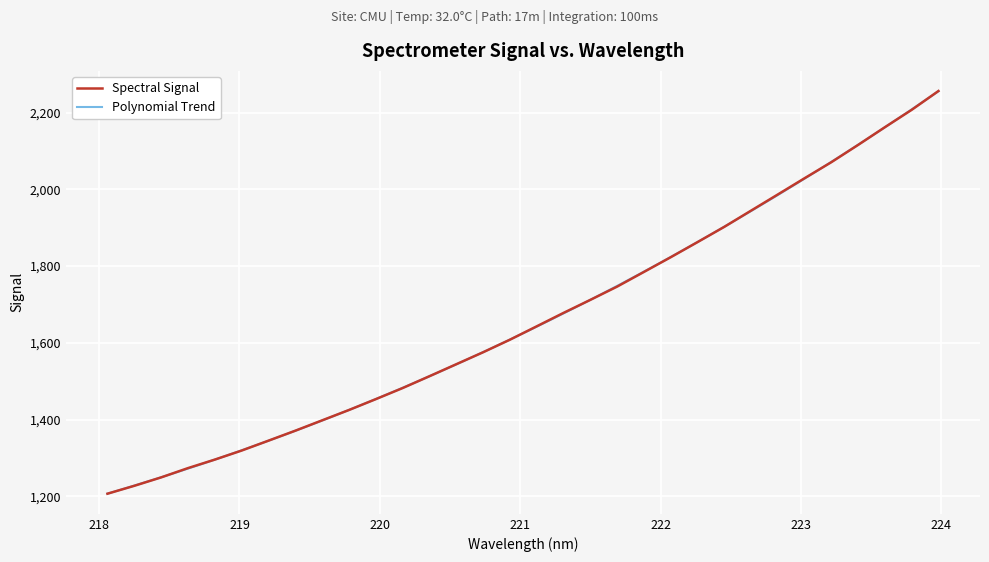

How many data points are less than 1643?

16